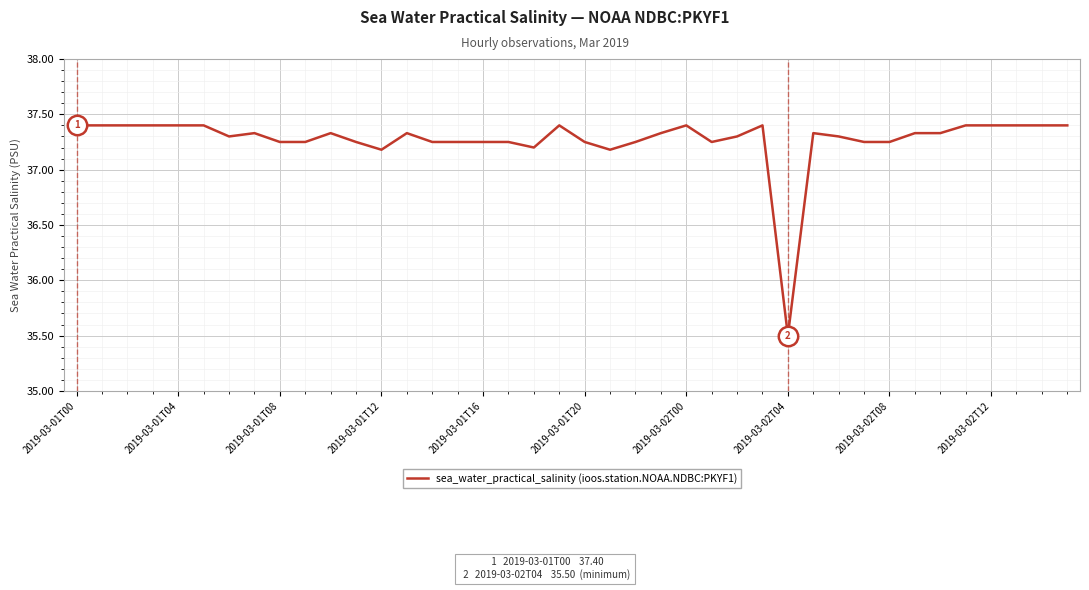

What is the maximum value shown in the chart?

37.4